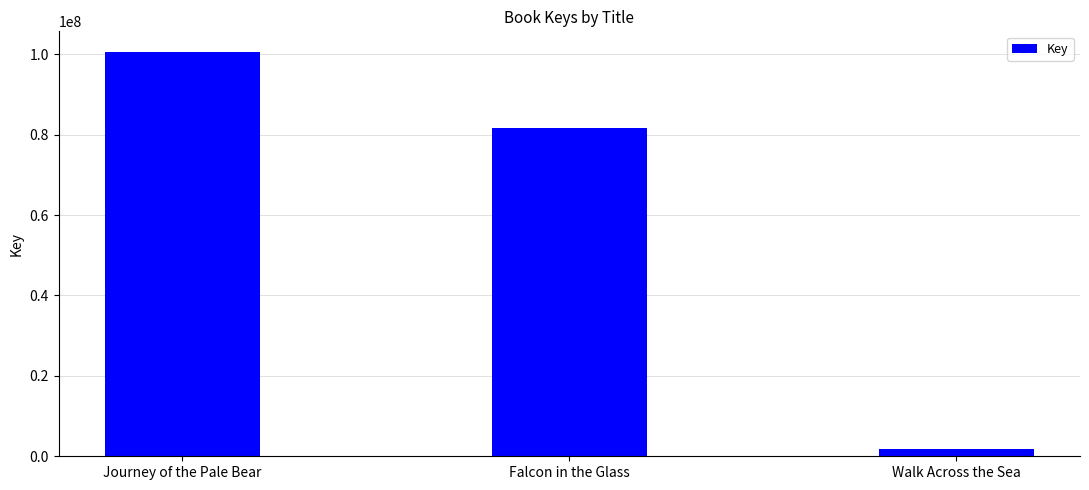

The value at Journey of the Pale Bear is 151920965. True or false?

False